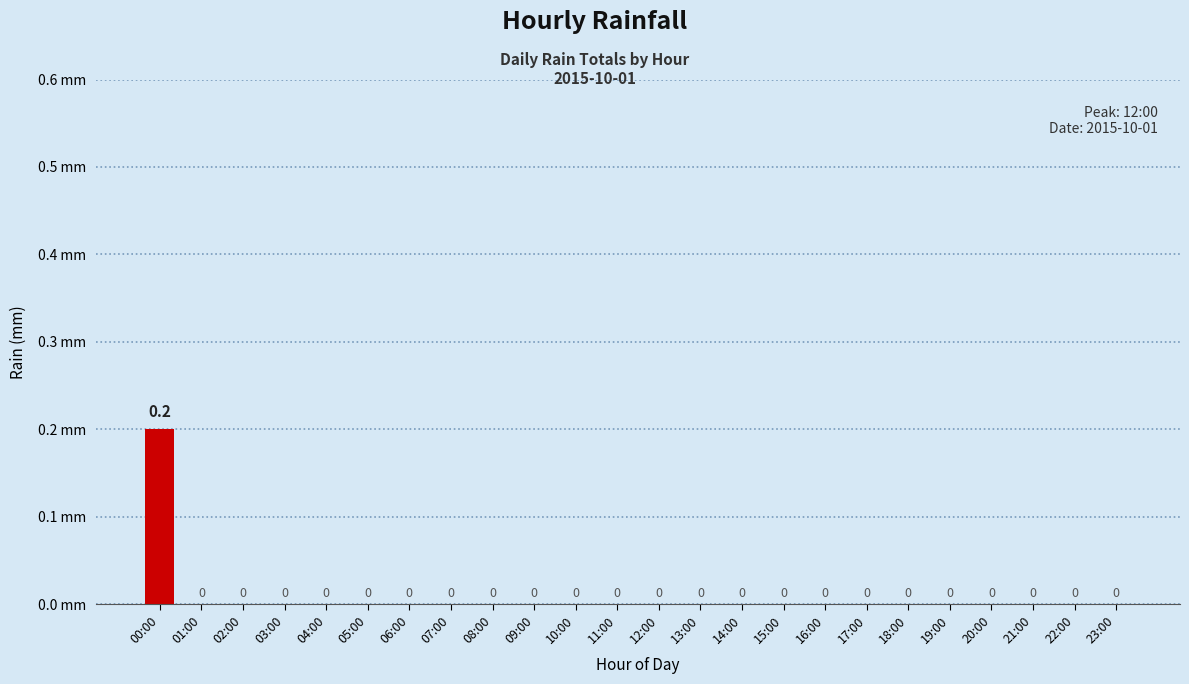

Are the bars horizontal?

No